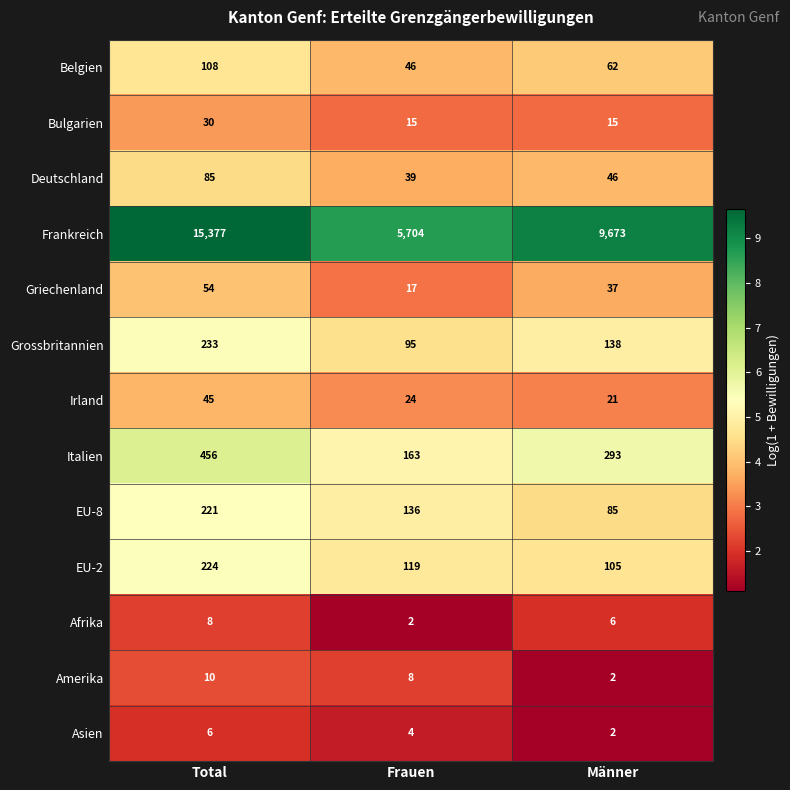

Rank the series at Total from highest to lowest value.

Frankreich, Italien, Grossbritannien, EU-2, EU-8, Belgien, Deutschland, Griechenland, Irland, Bulgarien, Amerika, Afrika, Asien